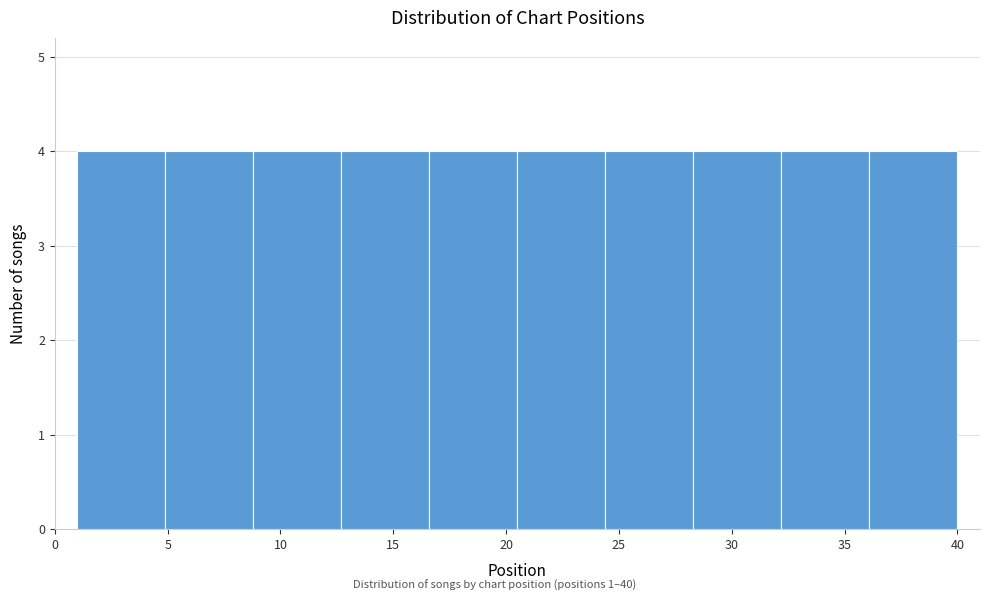

Reading left to right, list every bar in this chart as the range it spans on the x-axis followed by its height. Neither the bar edges nor the heights are printed on the chart, so give them approximately, as read against the axes.

1.0 to 4.9: 4
4.9 to 8.8: 4
8.8 to 12.7: 4
12.7 to 16.6: 4
16.6 to 20.5: 4
20.5 to 24.4: 4
24.4 to 28.3: 4
28.3 to 32.2: 4
32.2 to 36.1: 4
36.1 to 40.0: 4